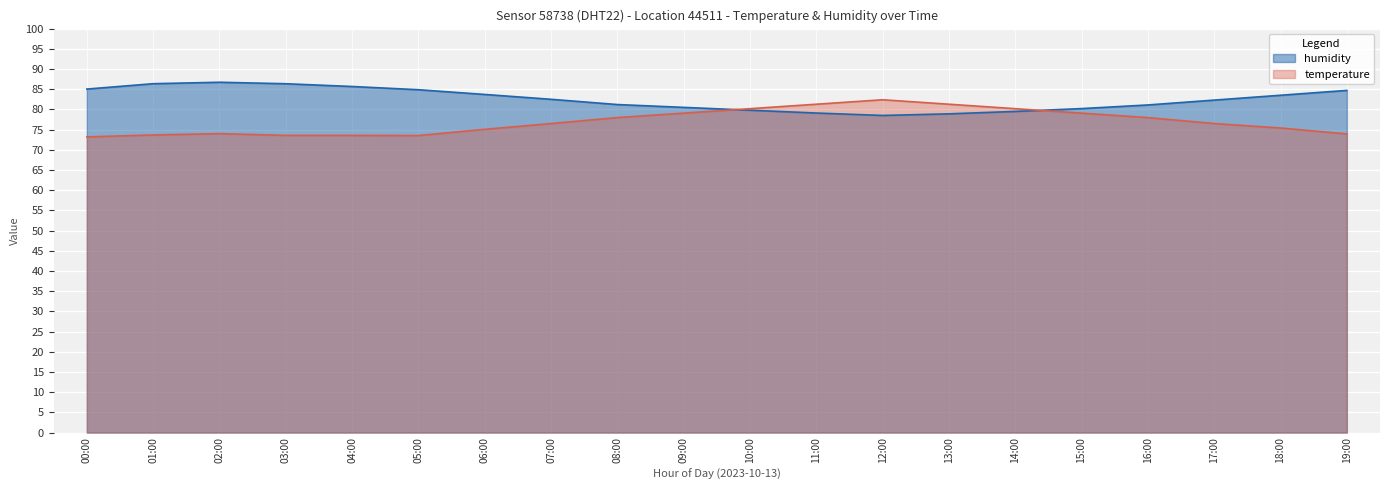

How many interior local peaks does the temperature series have?

2